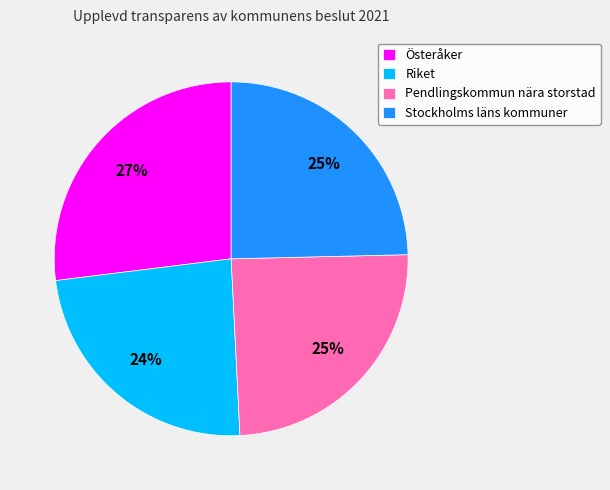

Do Pendlingskommun nära storstad and Riket together represent more than half of the pie?

No